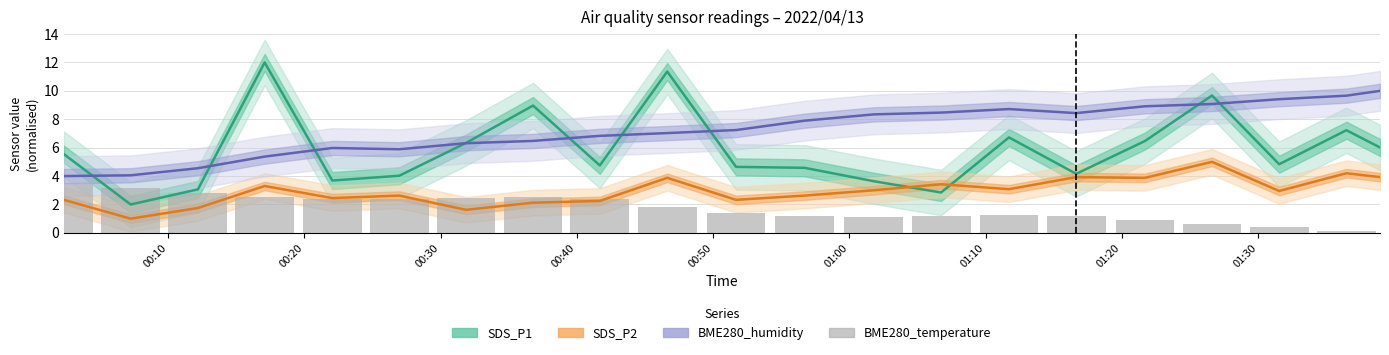

How many values in the BME280_temperature series exceed 1?

16